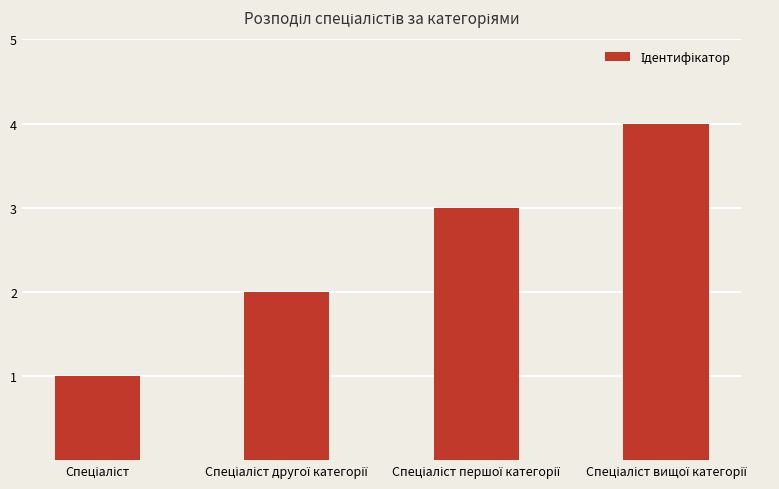

Reading right to left, what are all the values shown in this chart?

4	3	2	1